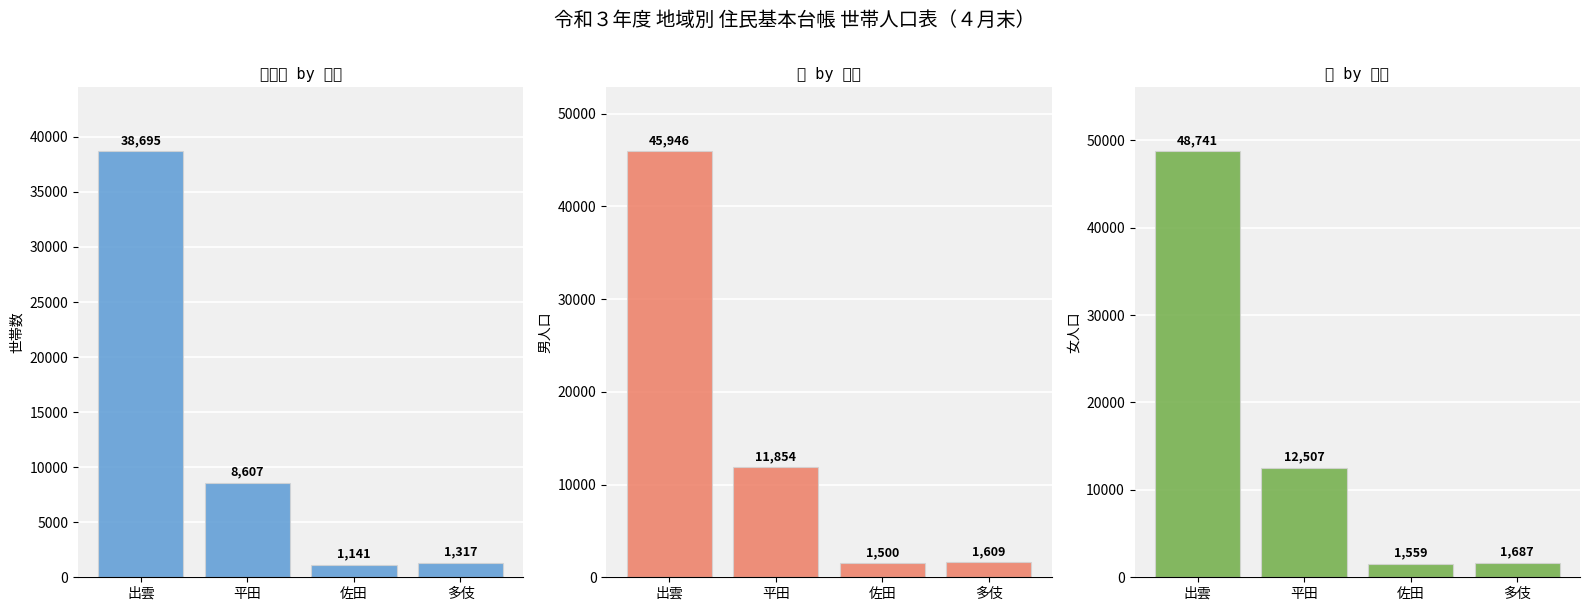

Rank the categories by 男 value from lowest to highest.

佐田, 多伎, 平田, 出雲